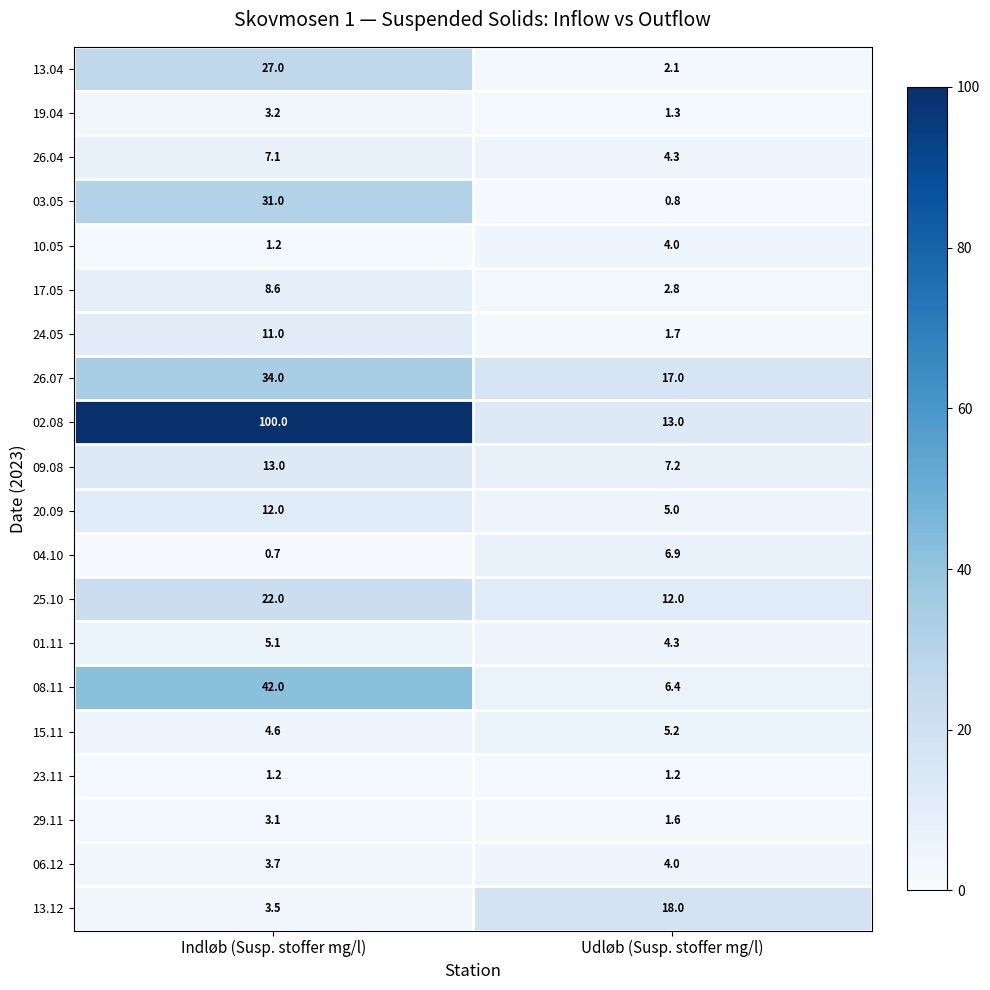

What is the spread (max minus min) of values at Udløb (Susp. stoffer mg/l)?

17.2